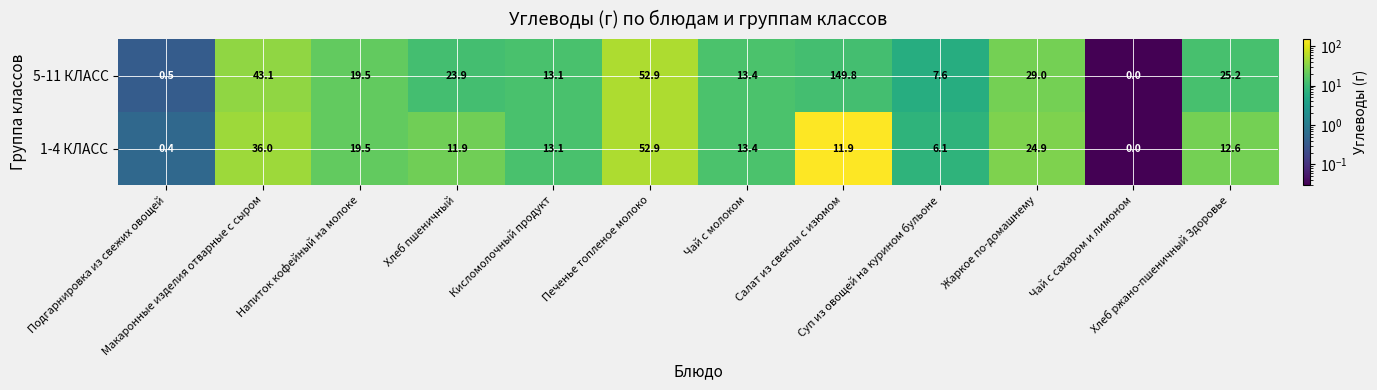

Count the number of categories in the chart.

12